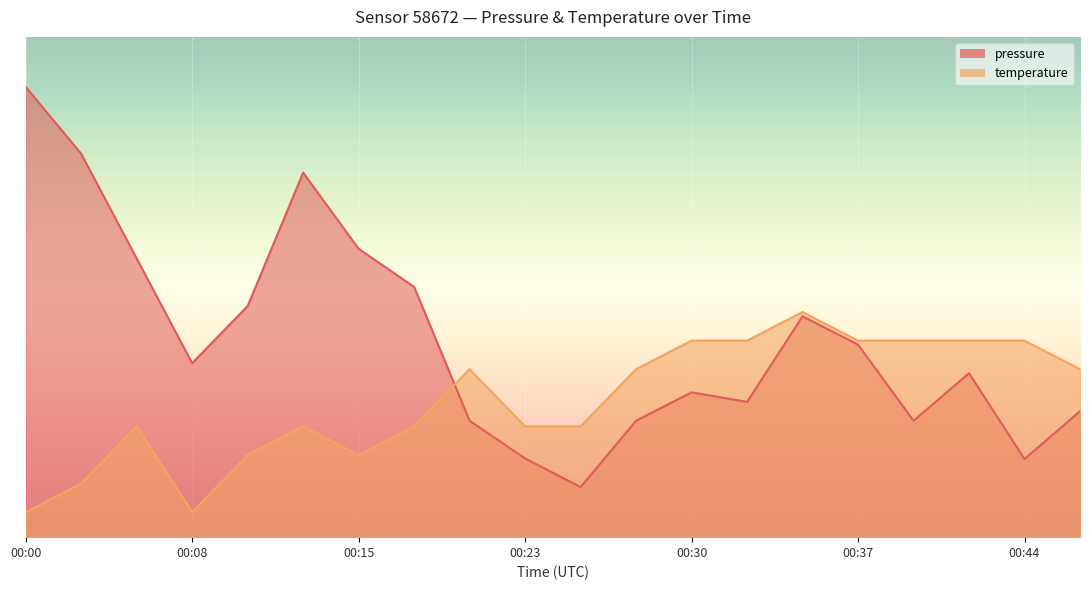

What position from the right is 2023-02-11T00:20:38?

12